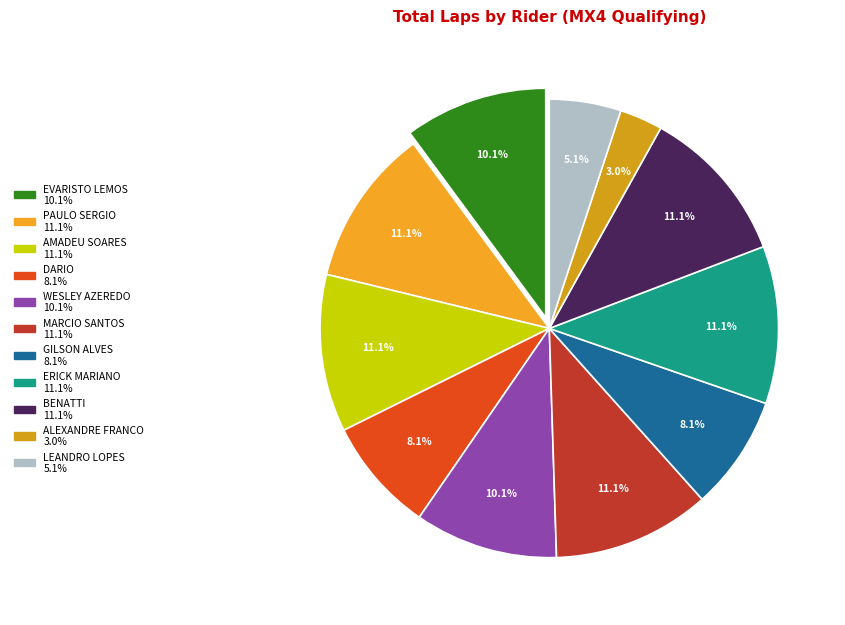

Rank the categories by value from lowest to highest.

ALEXANDRE FRANCO, LEANDRO LOPES, DARIO, GILSON ALVES, EVARISTO LEMOS, WESLEY AZEREDO, PAULO SERGIO, AMADEU SOARES, MARCIO SANTOS, ERICK MARIANO, BENATTI